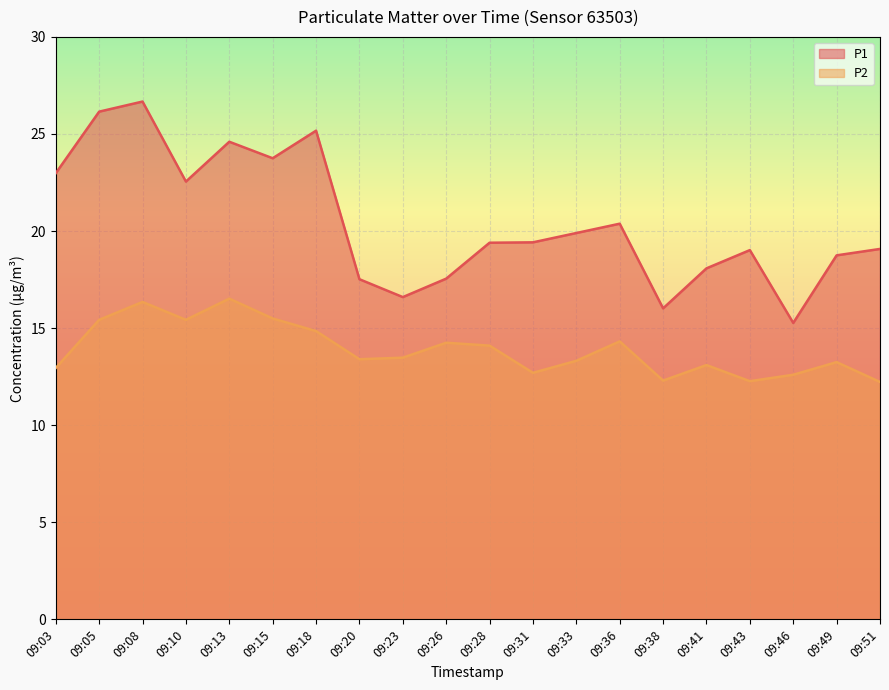

True or false: P2 and P1 cross at least once.

False